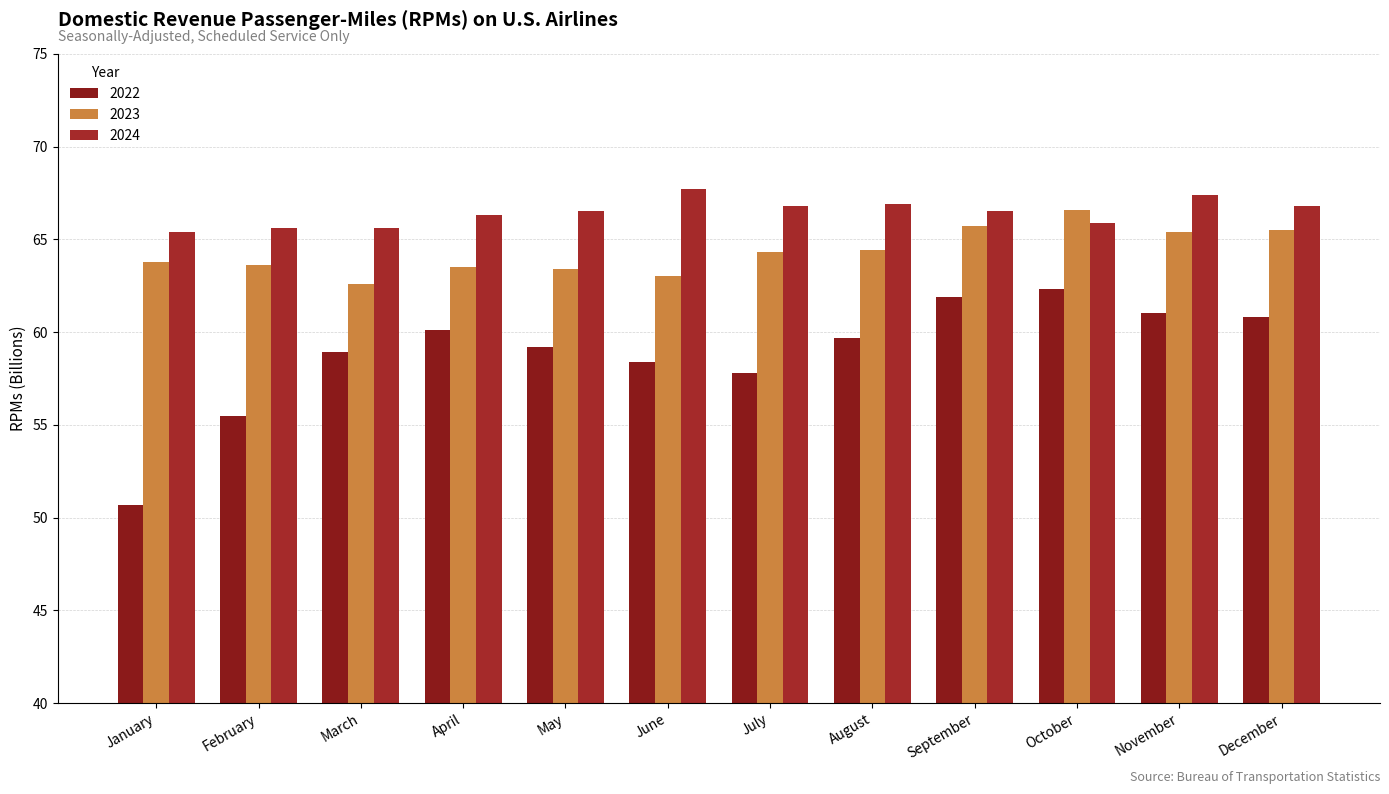

What is the smallest value displayed?

50.7